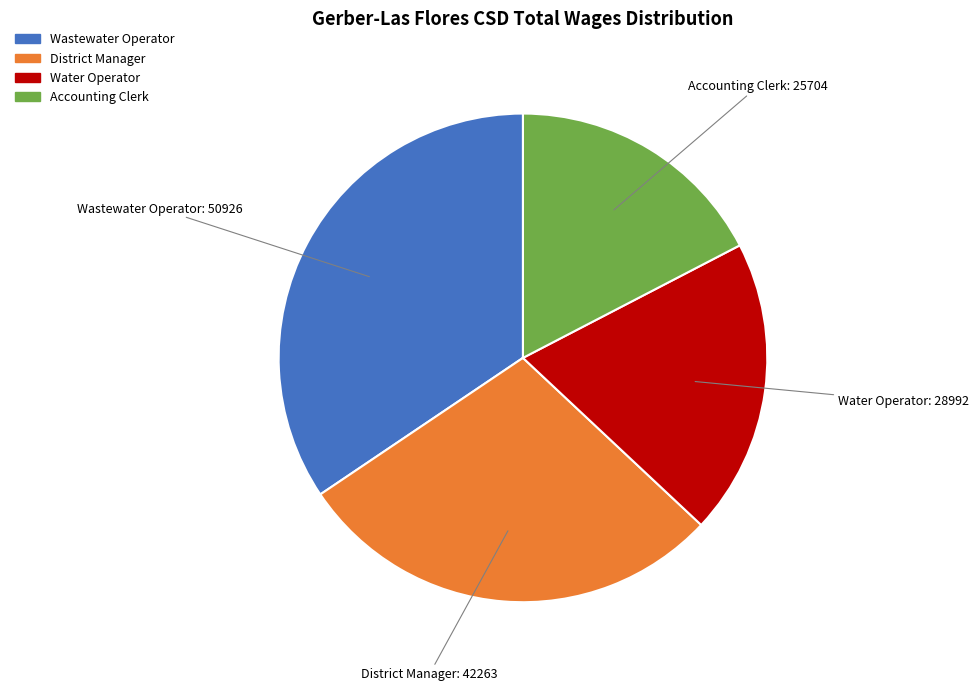

Is there any slice that represents more than half of the pie?

No